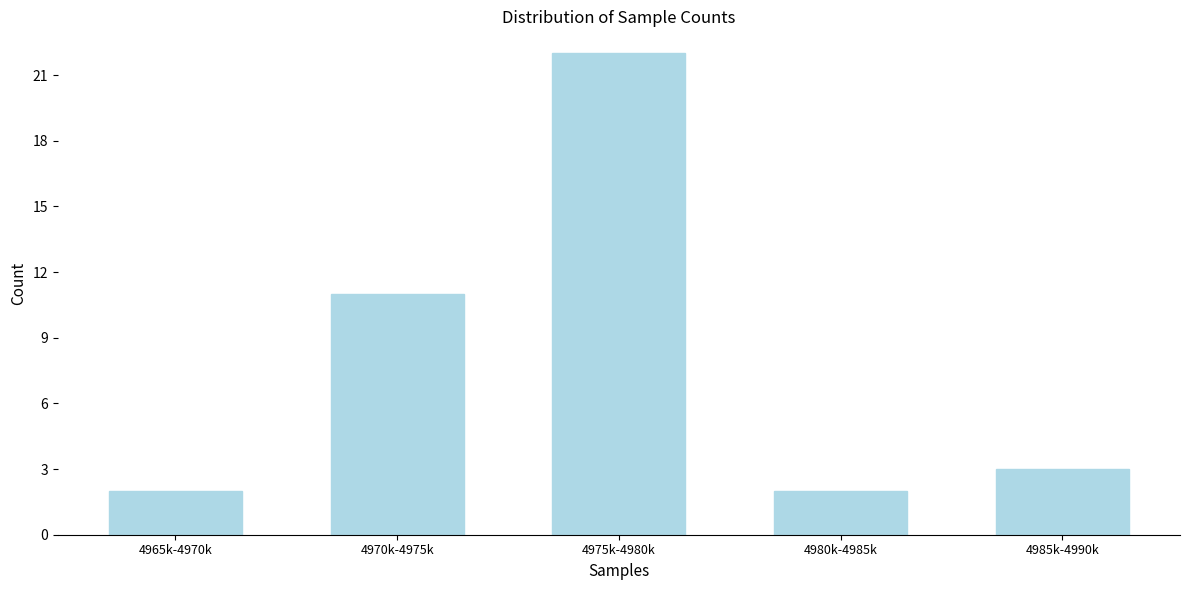

Reading left to right, extract all data points from this chart.

4965k-4970k=2	4970k-4975k=11	4975k-4980k=22	4980k-4985k=2	4985k-4990k=3